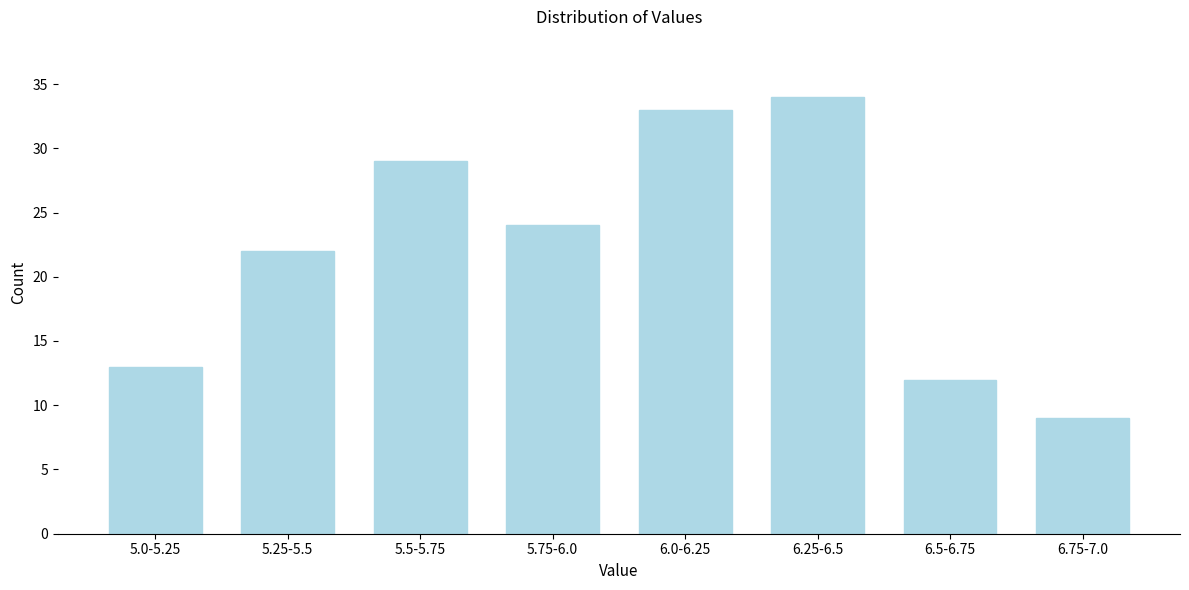

Reading left to right, what are all the values shown in this chart?

13	22	29	24	33	34	12	9